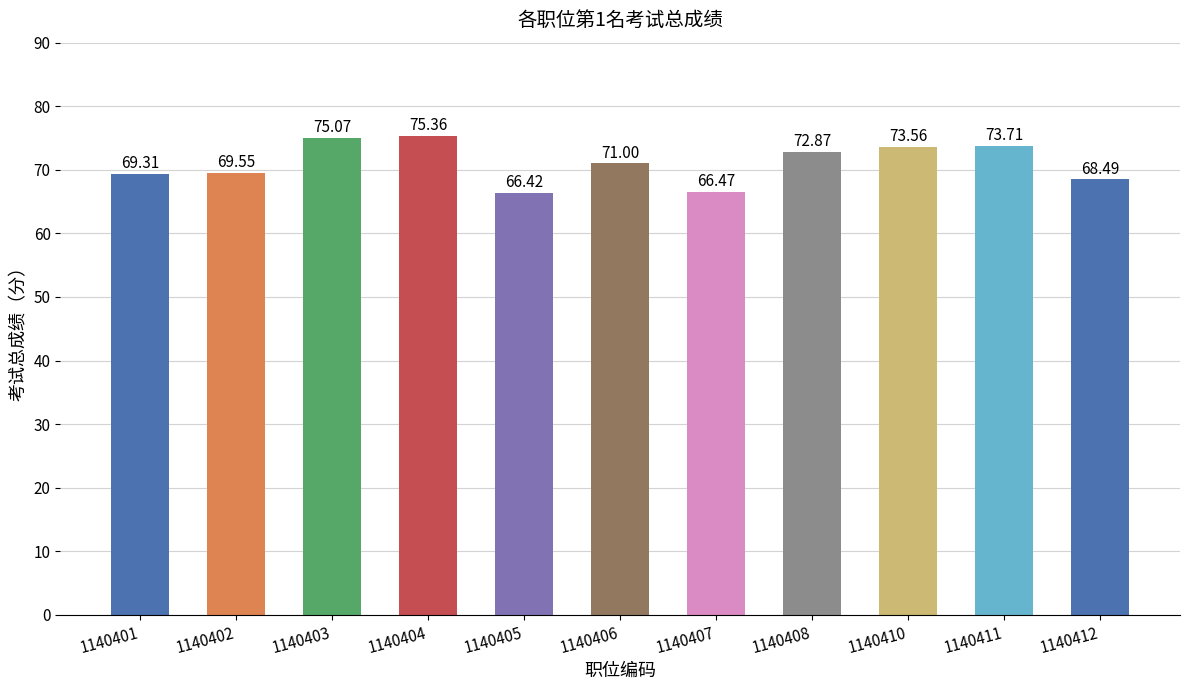

Rank the categories by value from lowest to highest.

1140405, 1140407, 1140412, 1140401, 1140402, 1140406, 1140408, 1140410, 1140411, 1140403, 1140404